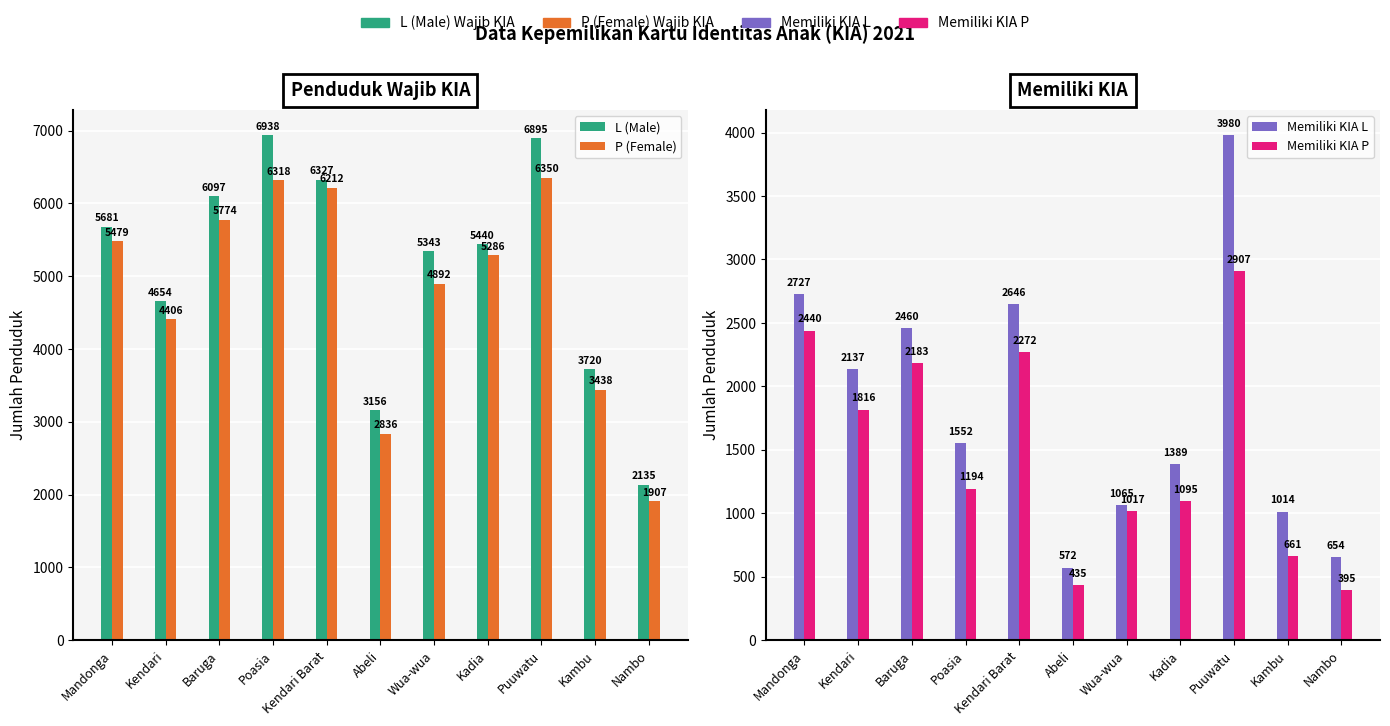

What is the difference between the P (Female) values at Poasia and Puuwatu?

32